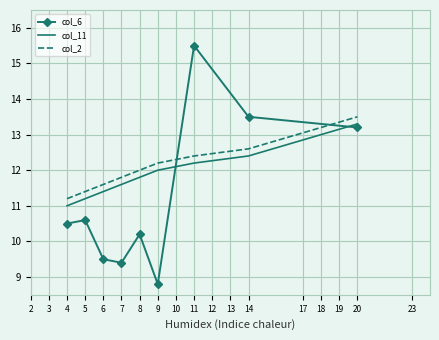

The col_11 series shows 16.4 at 8. True or false?

False